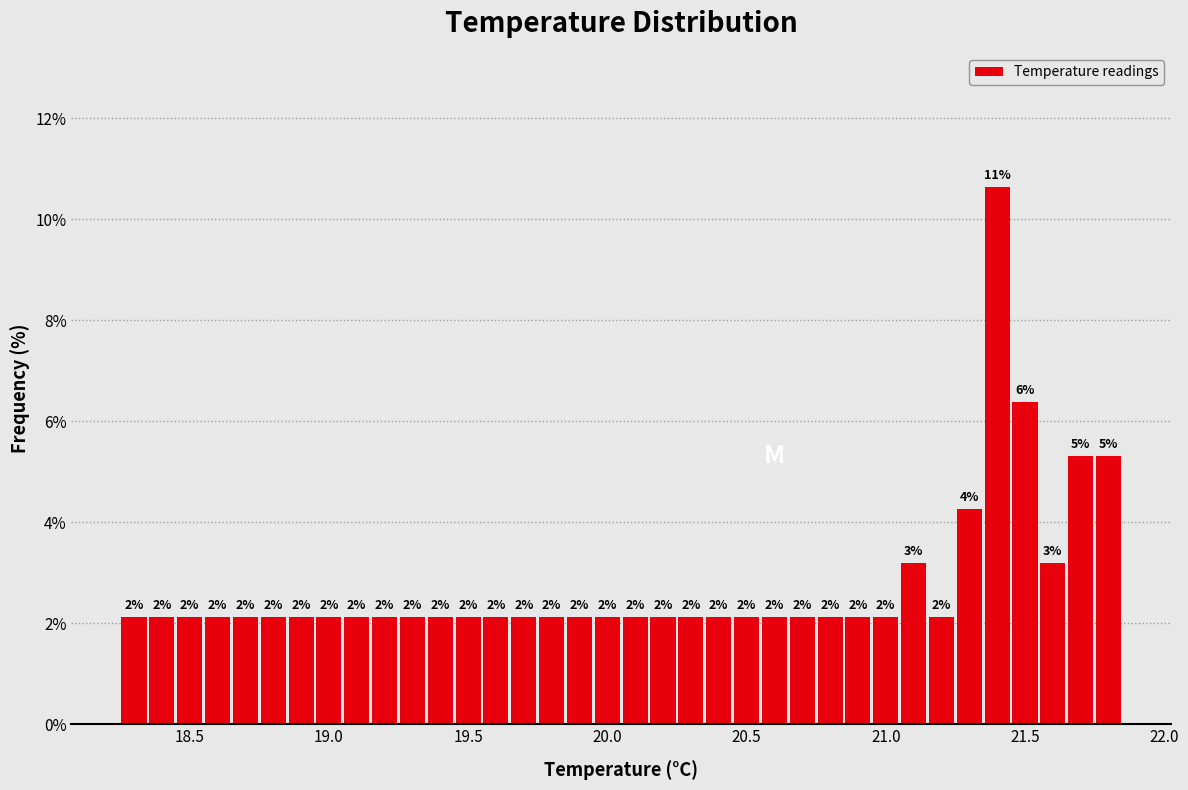

Around what value on the x-axis is the tallest bar? Give the approximate position of its centre, as read against the axis.

21.40